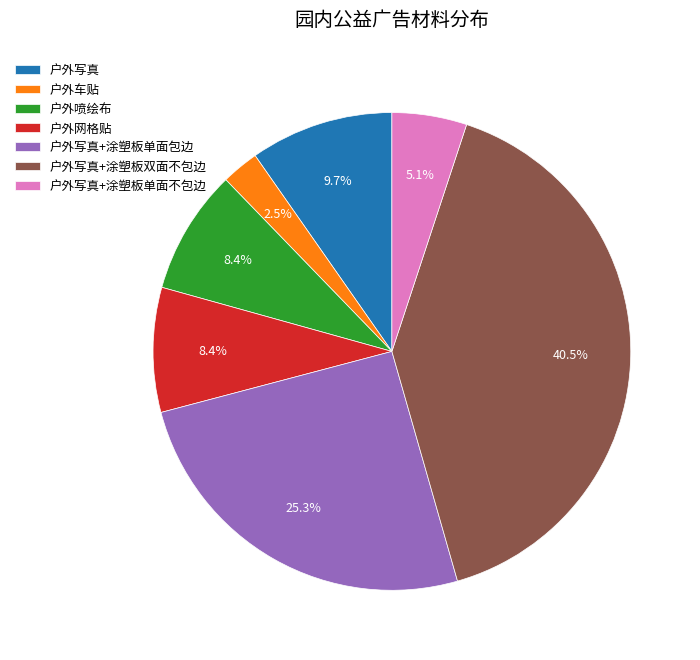

To the nearest percent, what is the combined percentage of 户外车贴 and 户外喷绘布?

11%